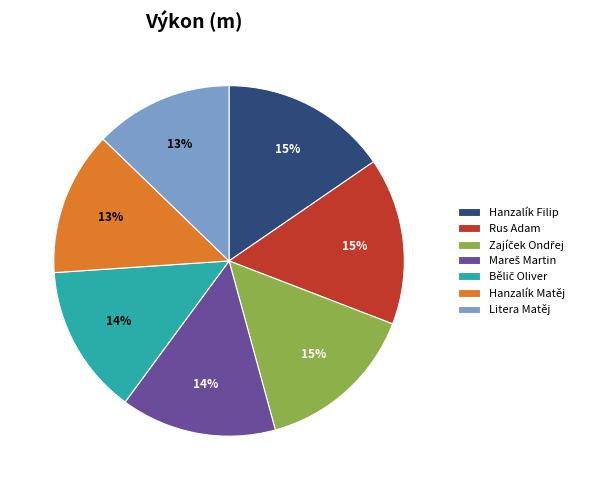

To the nearest percent, what is the average slice percentage?

14%